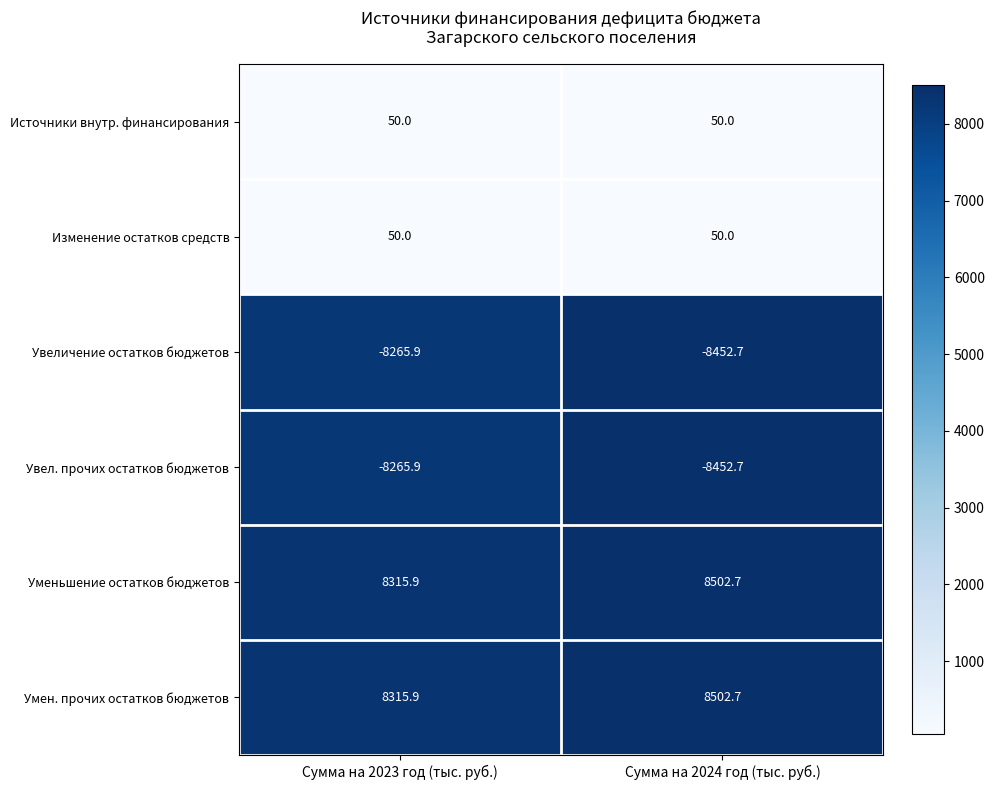

Reading right to left, extract all data points from this chart.

Источники внутр. финансирования: Сумма на 2024 год (тыс. руб.)=50.0	Сумма на 2023 год (тыс. руб.)=50.0
Изменение остатков средств: Сумма на 2024 год (тыс. руб.)=50.0	Сумма на 2023 год (тыс. руб.)=50.0
Увеличение остатков бюджетов: Сумма на 2024 год (тыс. руб.)=-8452.7	Сумма на 2023 год (тыс. руб.)=-8265.9
Увел. прочих остатков бюджетов: Сумма на 2024 год (тыс. руб.)=-8452.7	Сумма на 2023 год (тыс. руб.)=-8265.9
Уменьшение остатков бюджетов: Сумма на 2024 год (тыс. руб.)=8502.7	Сумма на 2023 год (тыс. руб.)=8315.9
Умен. прочих остатков бюджетов: Сумма на 2024 год (тыс. руб.)=8502.7	Сумма на 2023 год (тыс. руб.)=8315.9